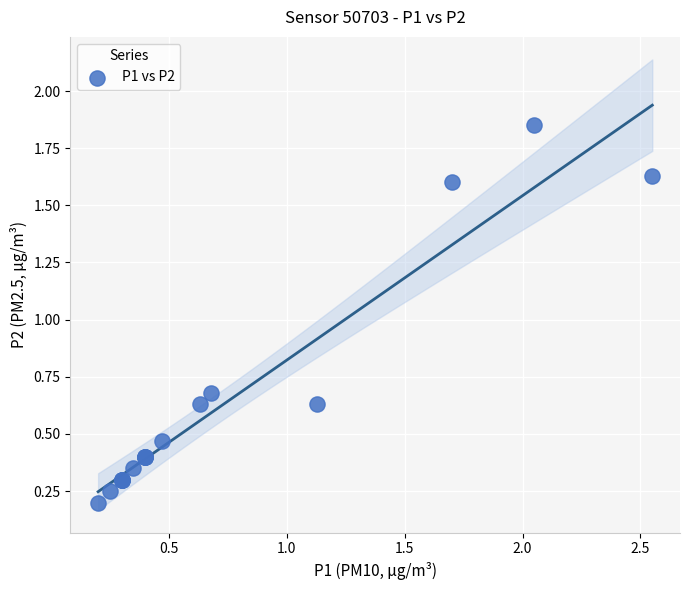

What Y value in the scatter plot is closest to 1?

0.7